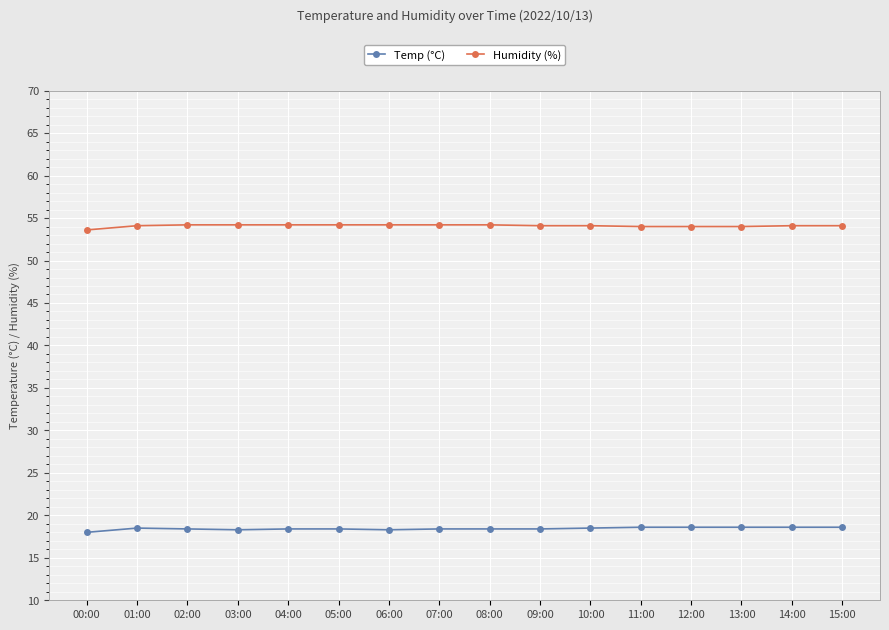

True or false: Humidity (%) and Temp (°C) intersect in this chart.

False